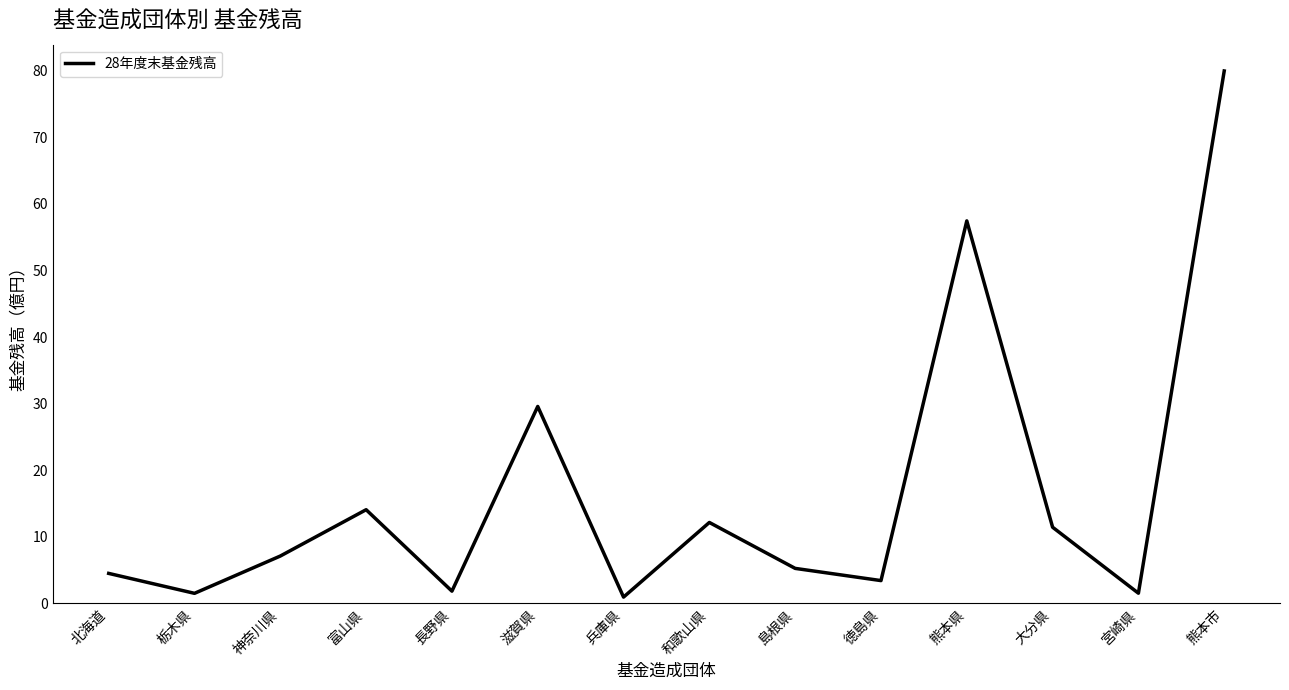

What is the sum of the values at 兵庫県 and 栃木県?

2.5